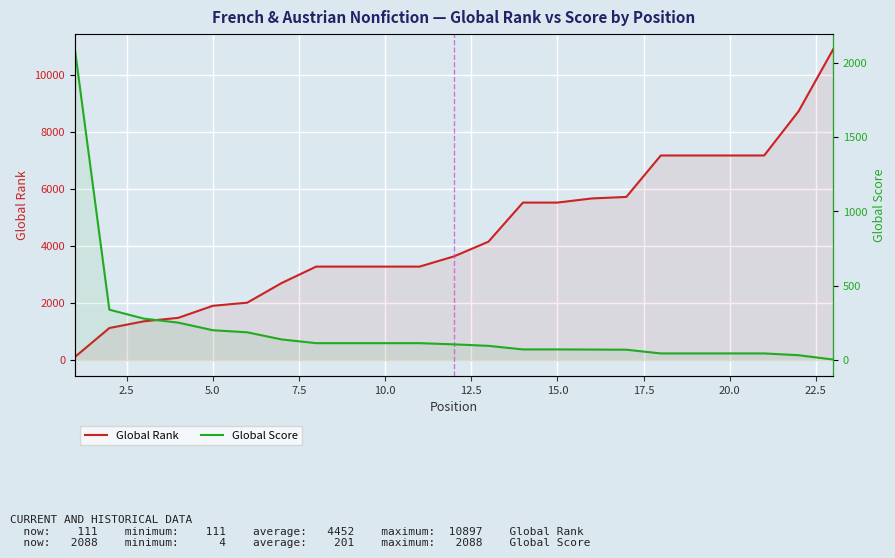

What is the average value of the Global Score series?

202